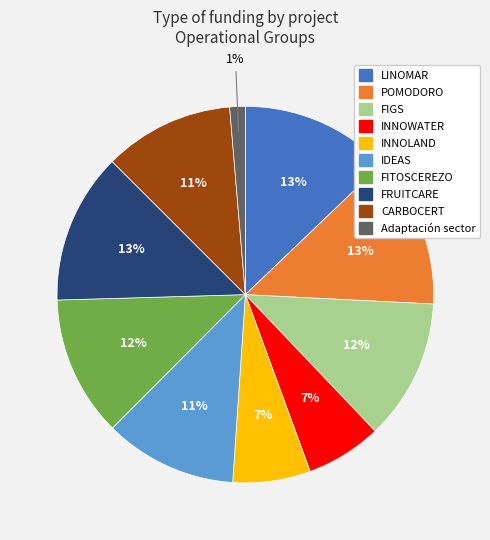

To the nearest percent, what percentage of the pie is FITOSCEREZO?

12%